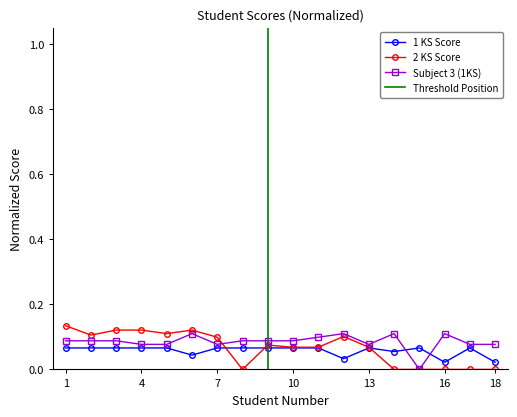

What is the average value of the 1 KS Score series?

0.1